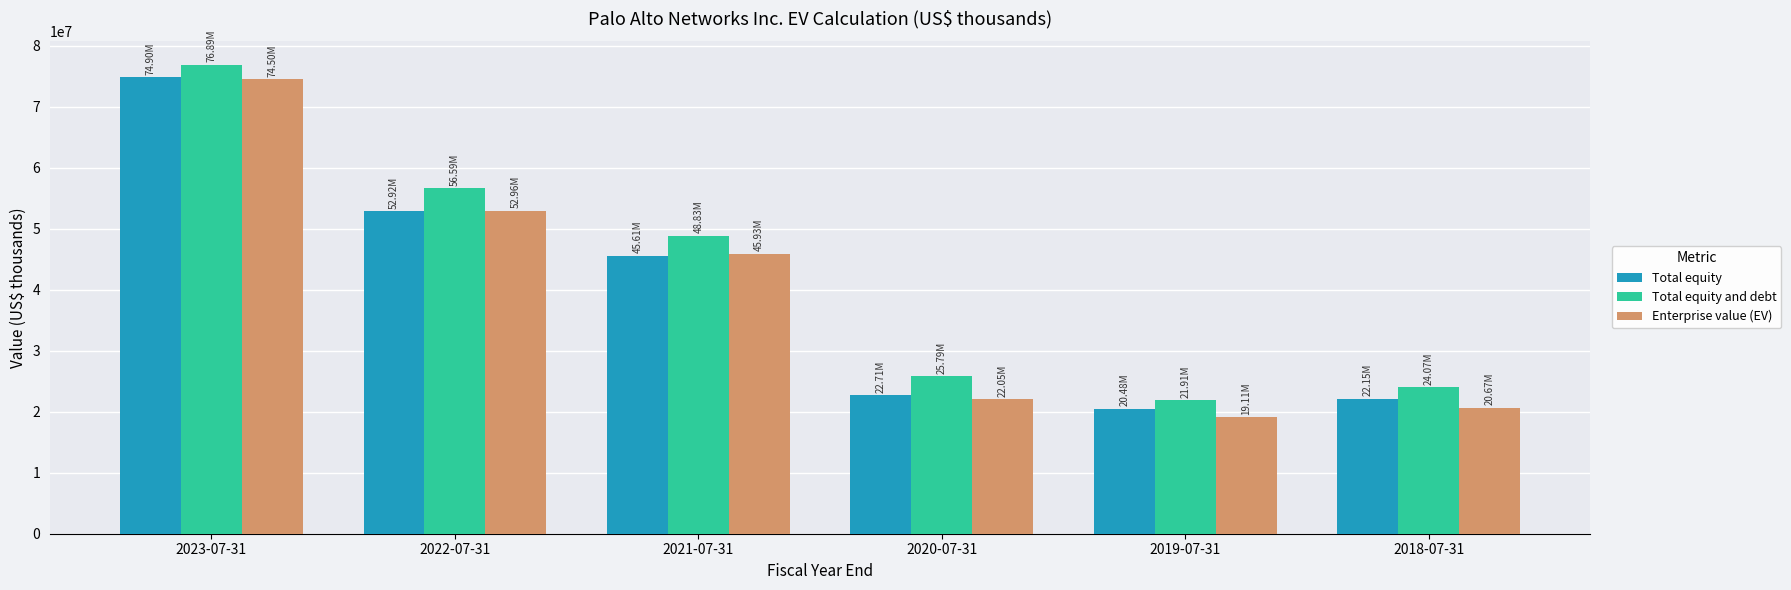

Which series has the widest spread of values?

Enterprise value (EV)